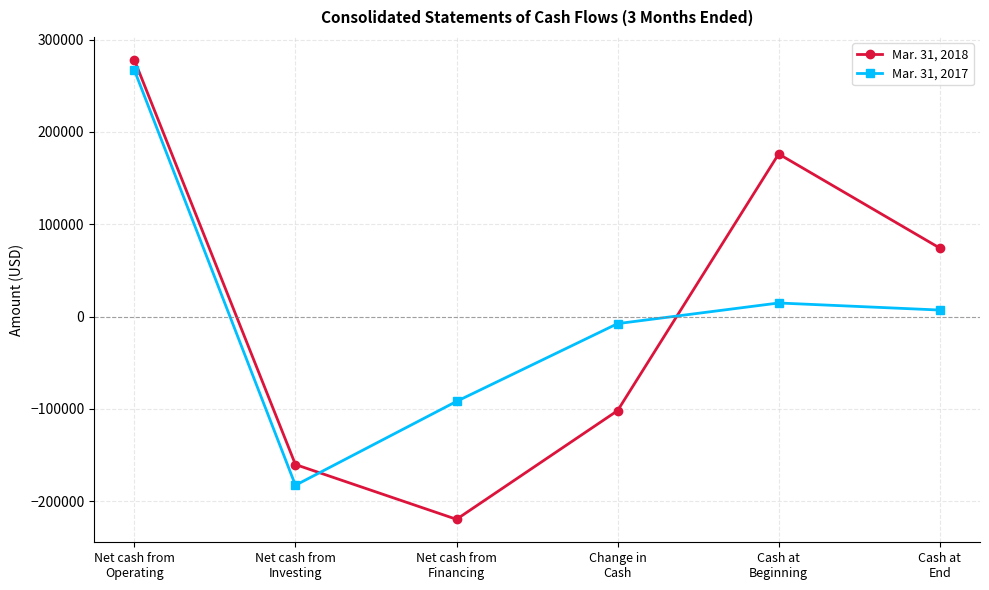

What are all the series names shown in the legend?

Mar. 31, 2018, Mar. 31, 2017